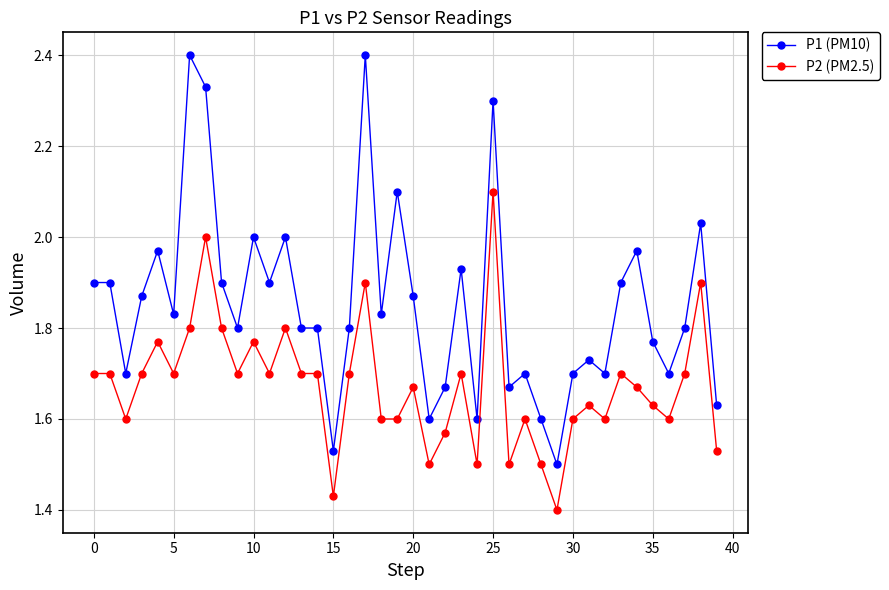

True or false: P1 (PM10) has more than 2 points higher than both neighbors.

True